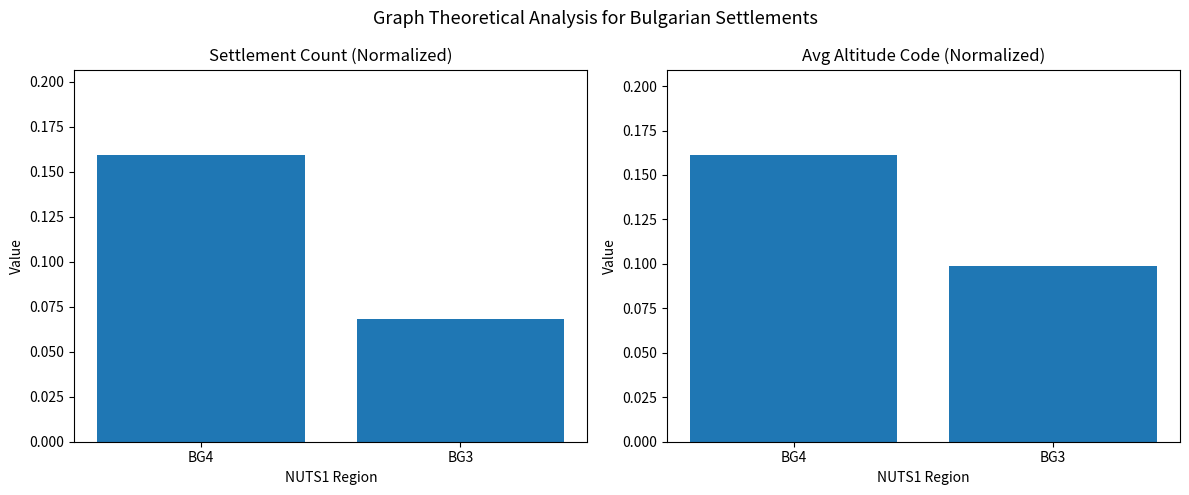

Reading left to right, what are all the values shown in this chart?

Settlement Fraction: BG4=0.2	BG3=0.1
Avg Altitude Code (Norm): BG4=0.2	BG3=0.1